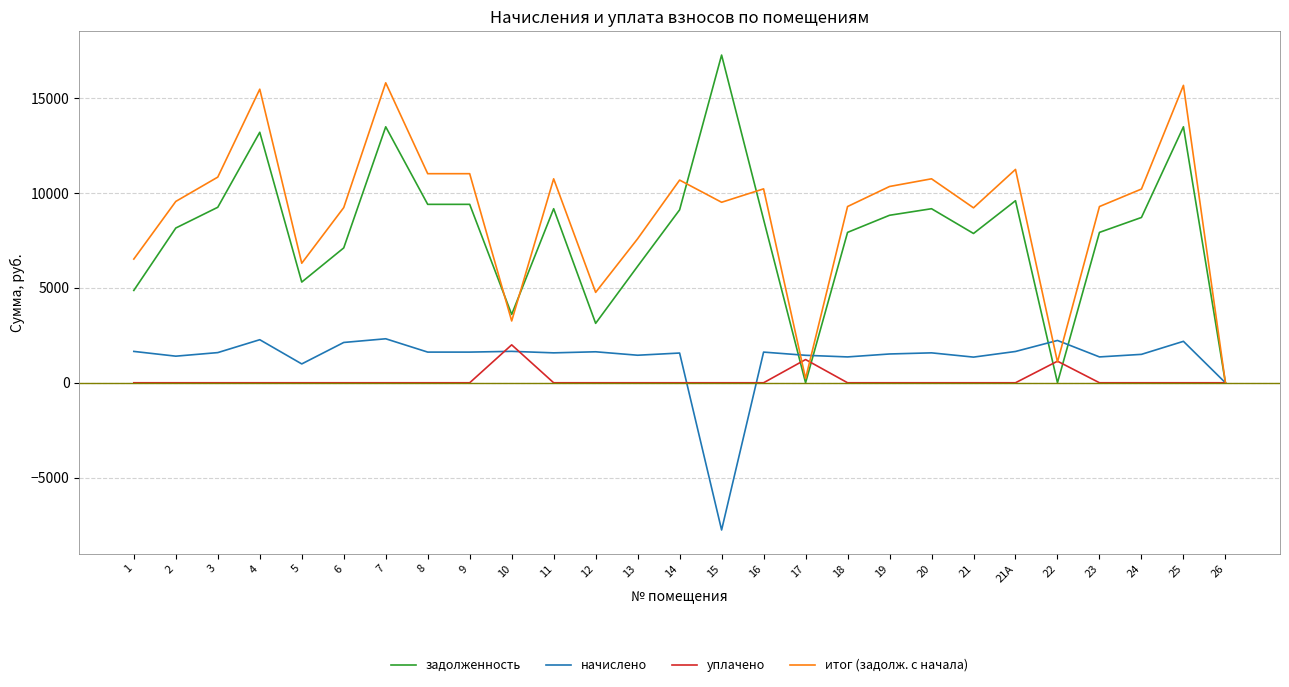

Which series has the largest total across all categories?

итог (задолж. с начала)